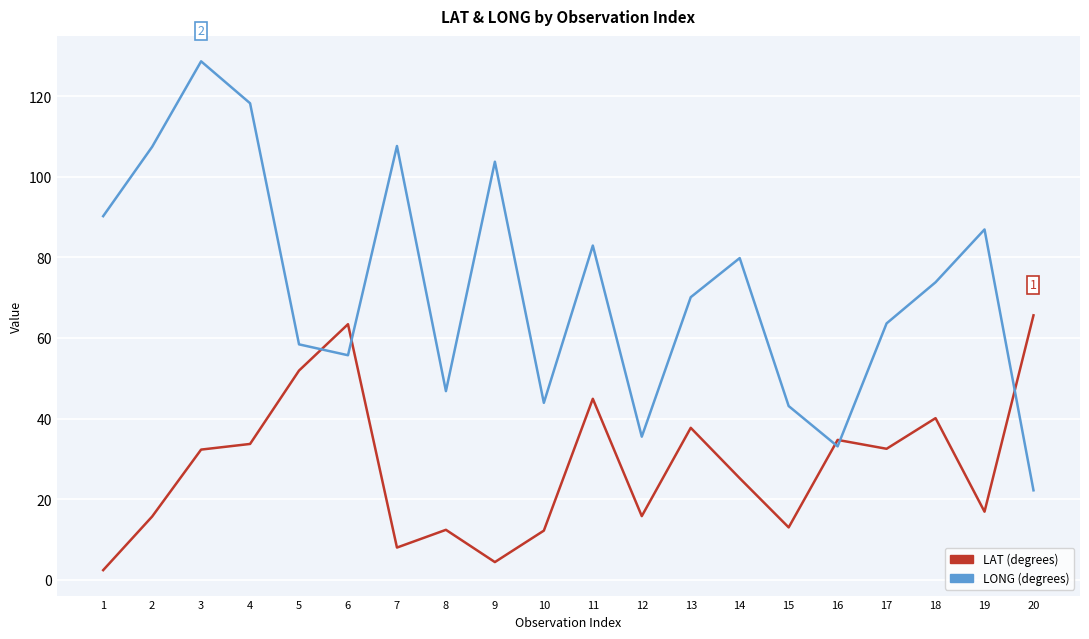

What is the total value across all series at 7?

115.6